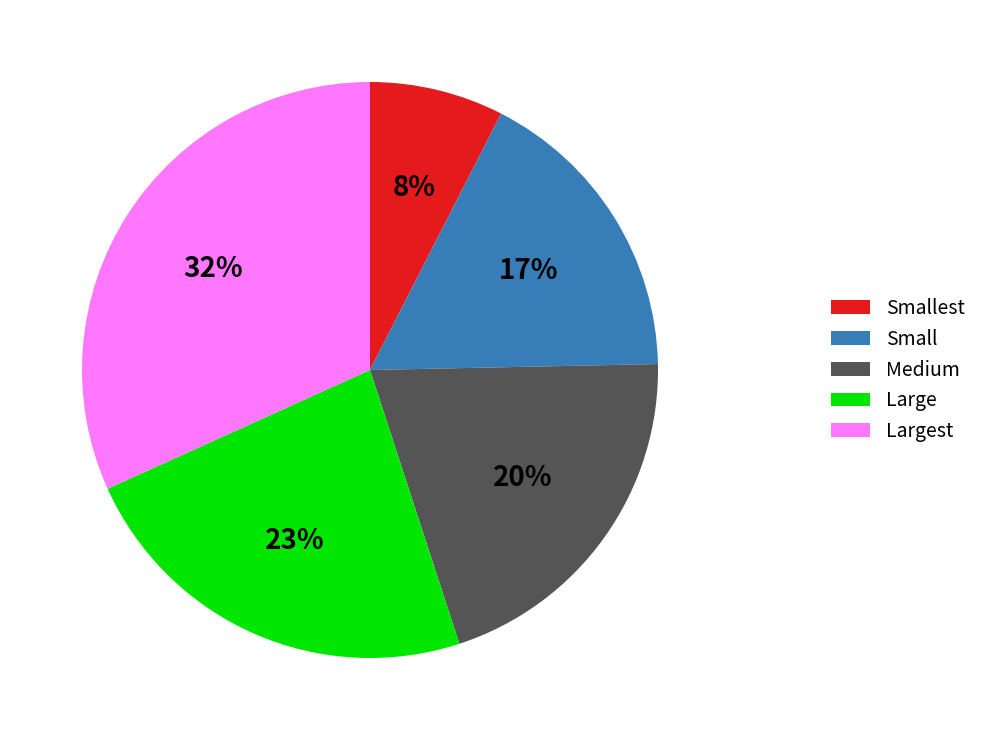

The Largest slice represents 45% of the pie. True or false?

False